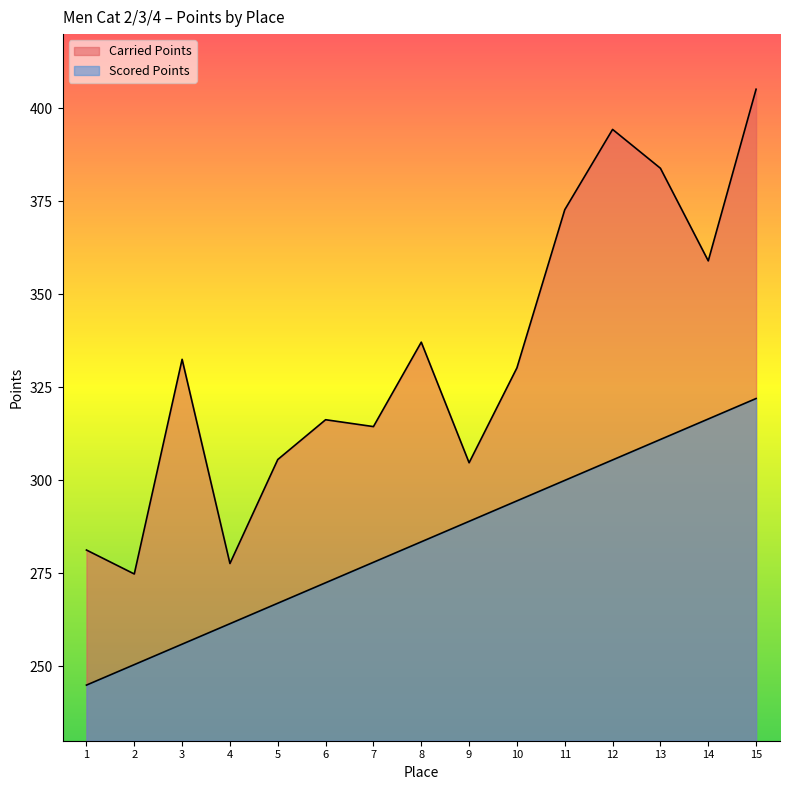

Which series has the largest range (max minus min)?

Carried Points